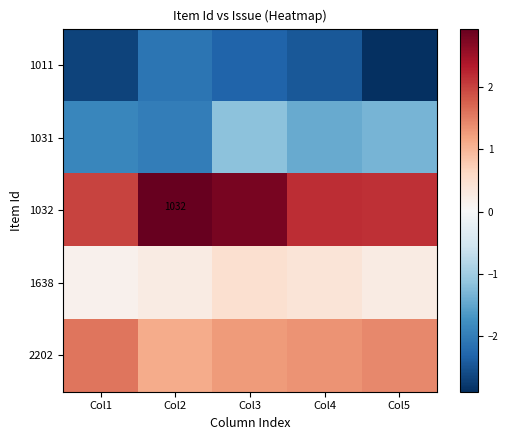

What is the difference between the second highest and second lowest values in the 1032 series?

0.7